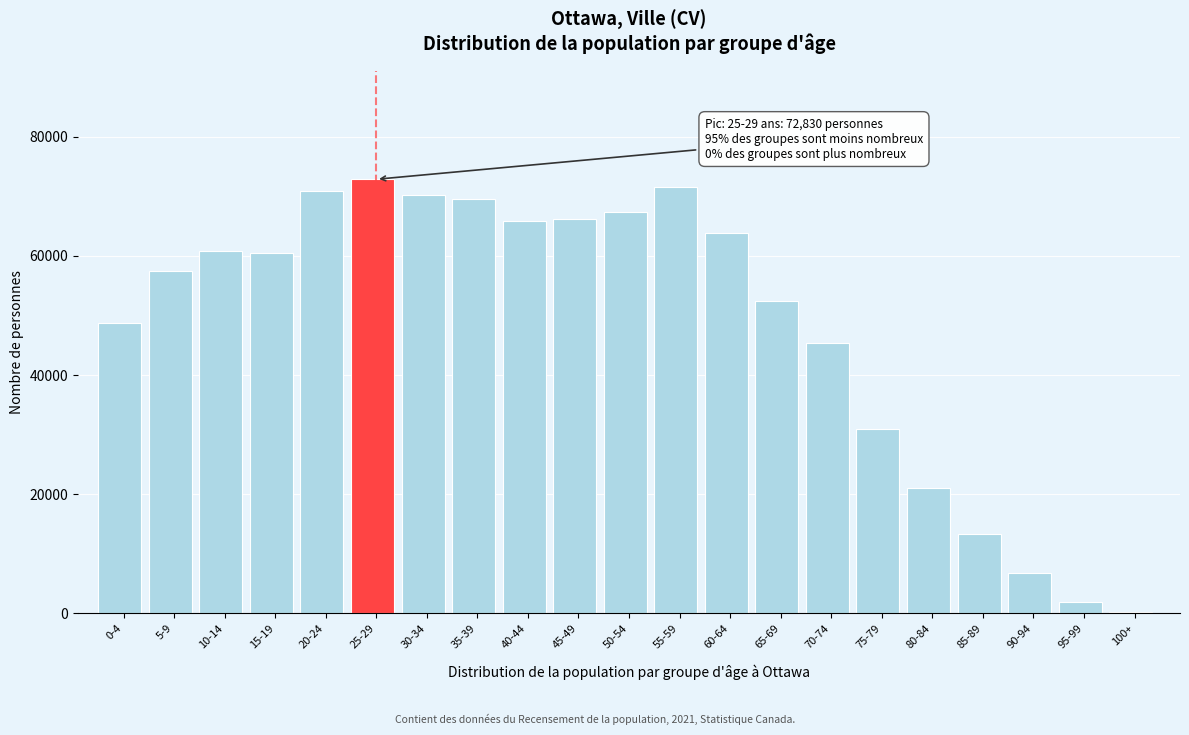

What is the difference between the second highest and minimum values?

71190